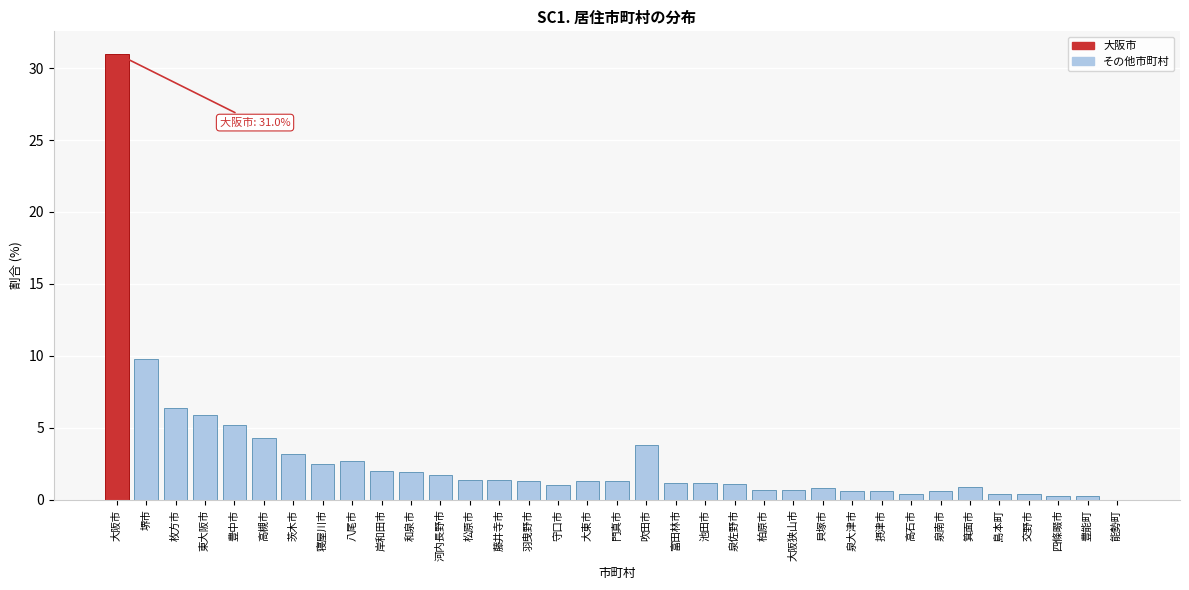

What is the sum of all values?

98.3